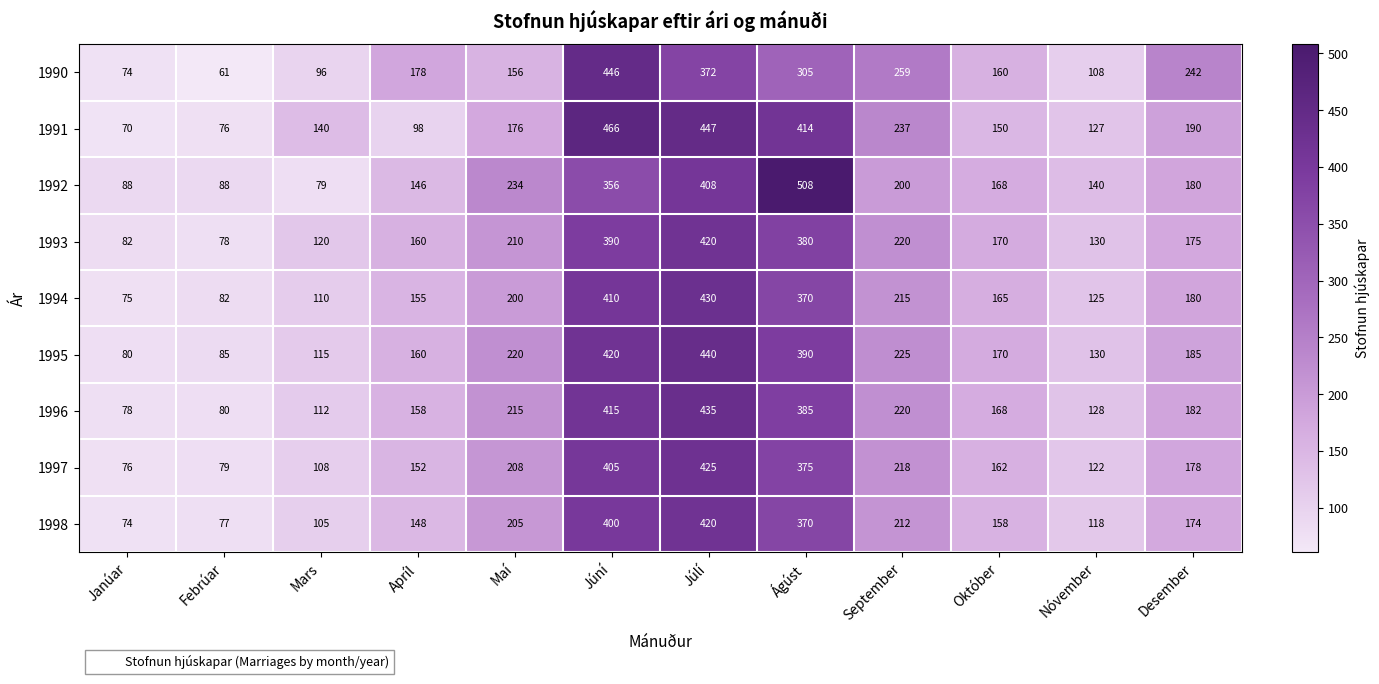

Which series has the largest range (max minus min)?

1992